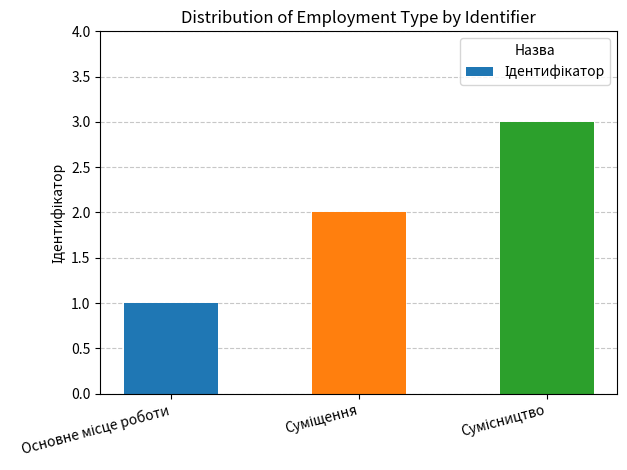

How many bars are there in total?

3